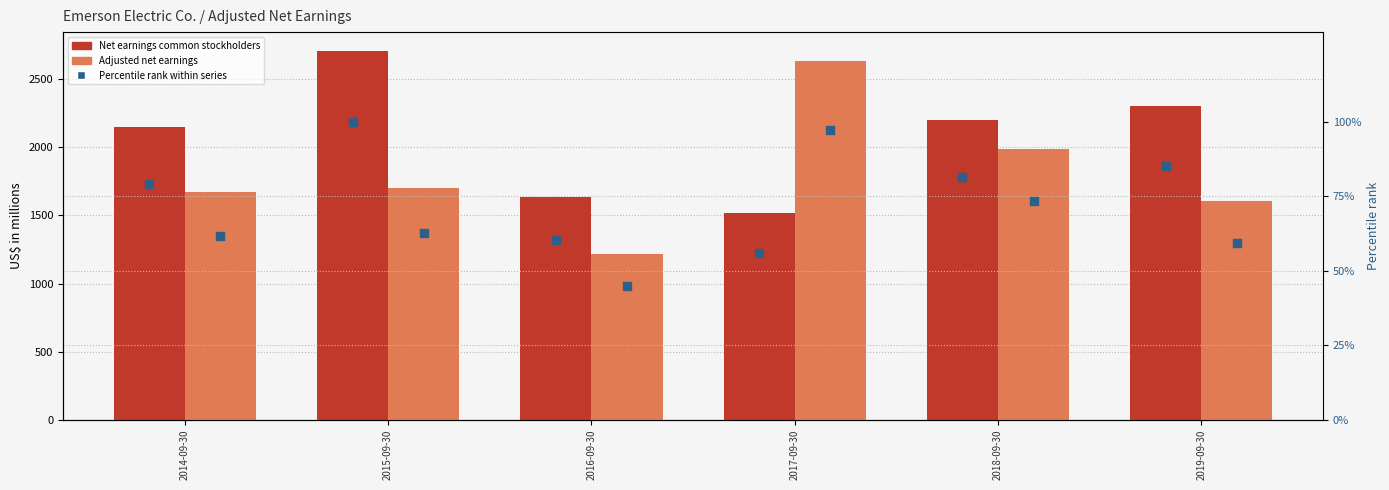

At how many categories does at least one series exceed 1853?

5